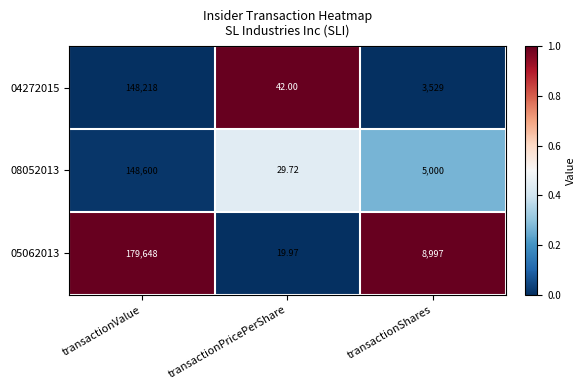

At which category is the sum across all series the highest?

transactionValue